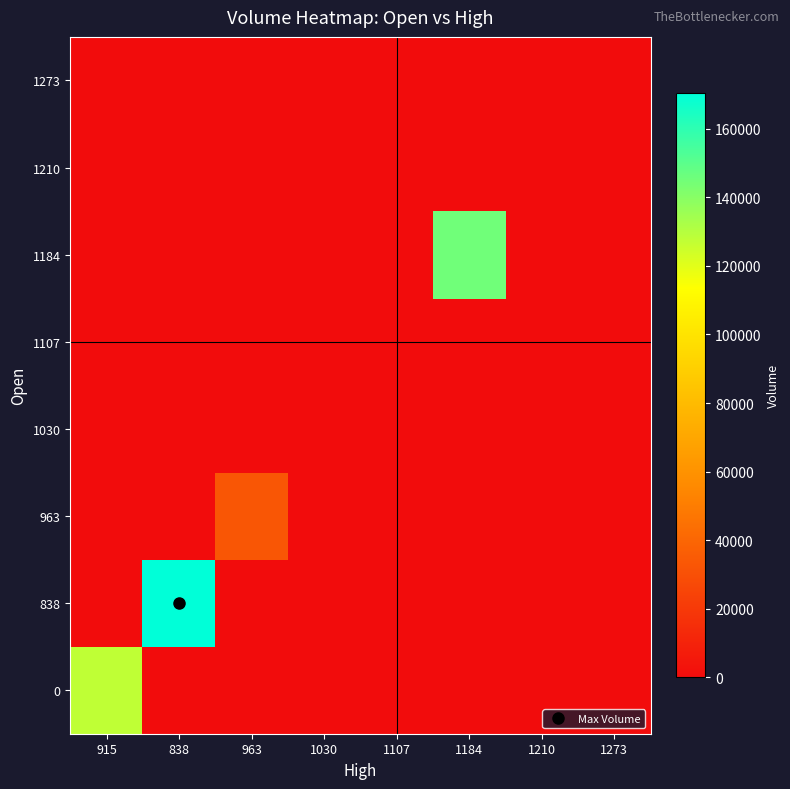

Between 1030 and 963, which is larger?

1030